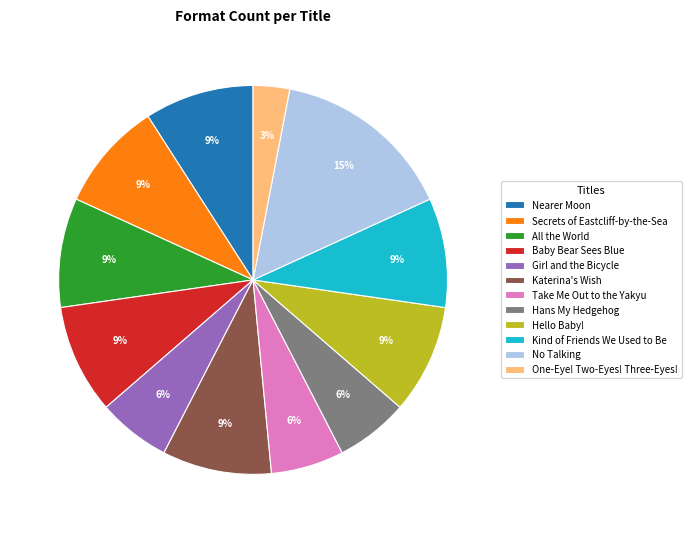

To the nearest percent, what portion does Kind of Friends We Used to Be represent?

9%